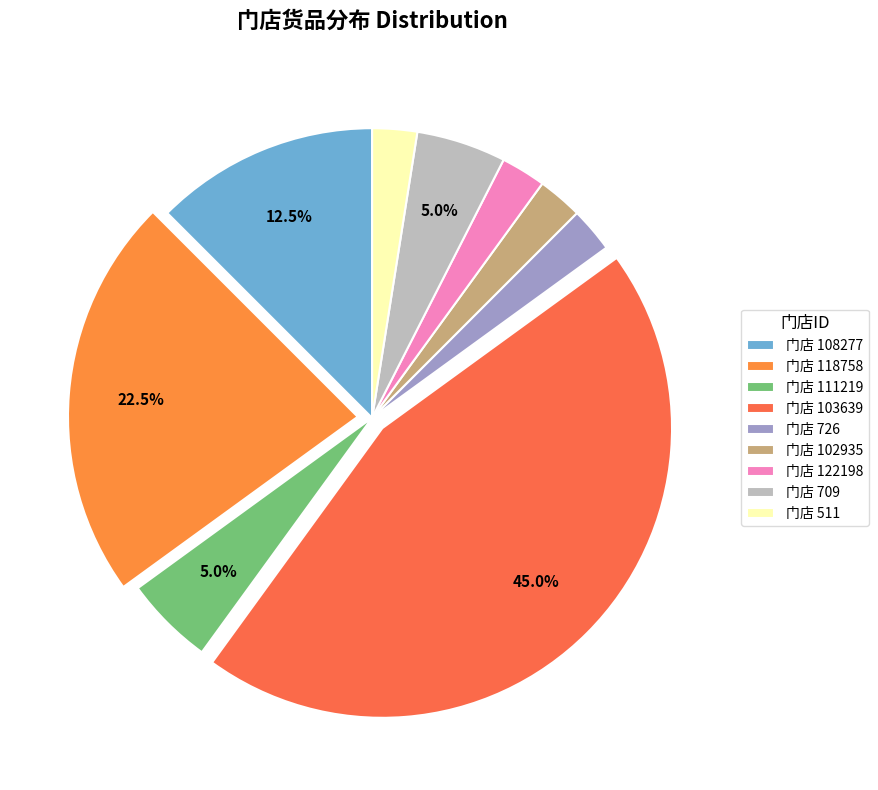

Is there any slice that represents more than half of the pie?

No